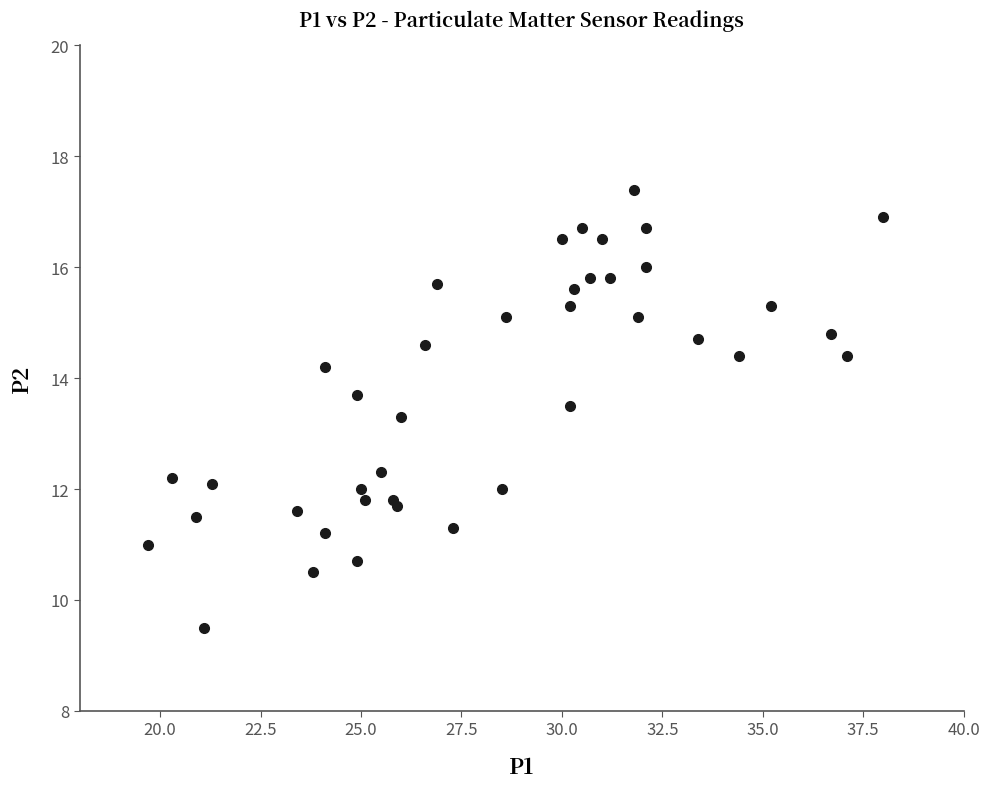

What Y value in the scatter plot is closest to 13?

13.3